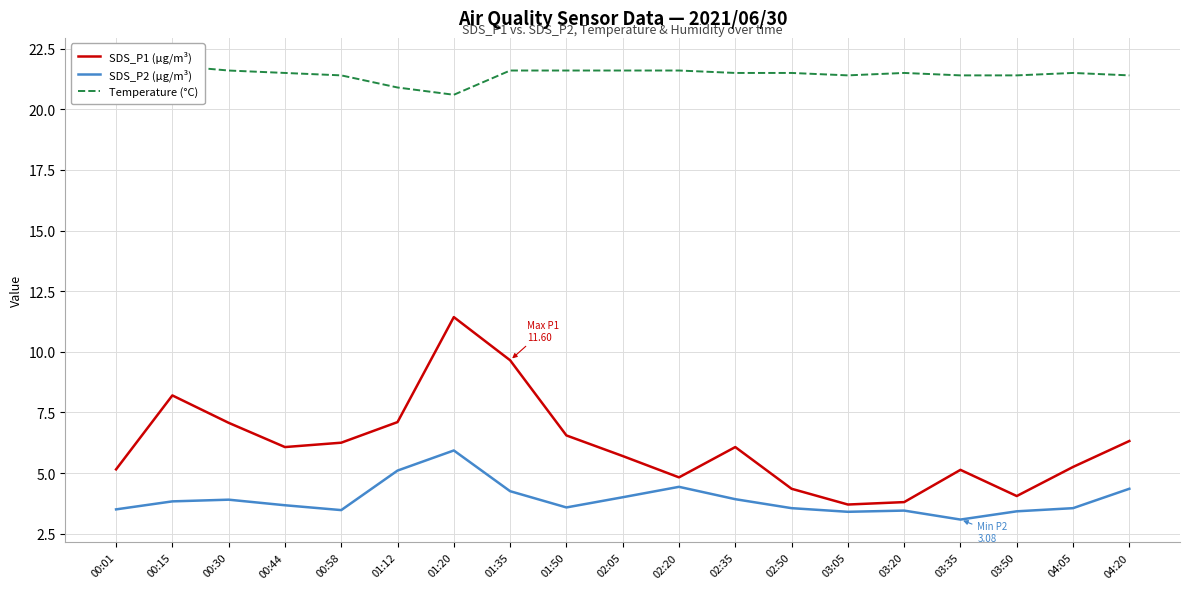

Which label corresponds to the smallest value in the chart?

03:35